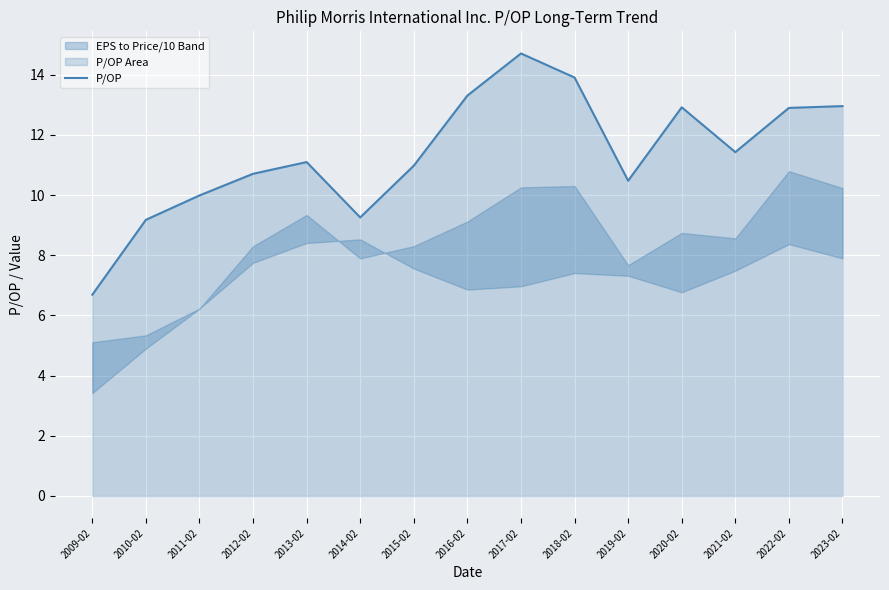

What is the ratio of the value at 2012-02 to the value at 2015-02?

1.0